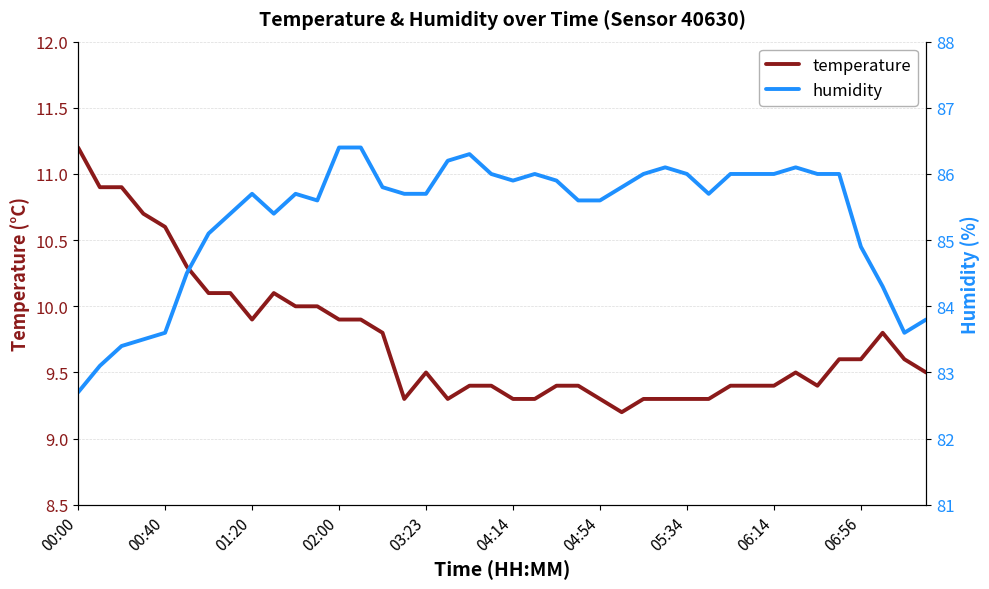

How many categories are shown in the chart?

40